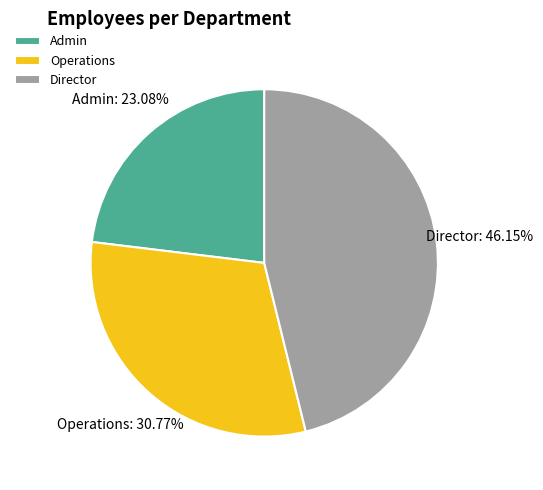

Rank the categories by value from highest to lowest.

Director, Operations, Admin